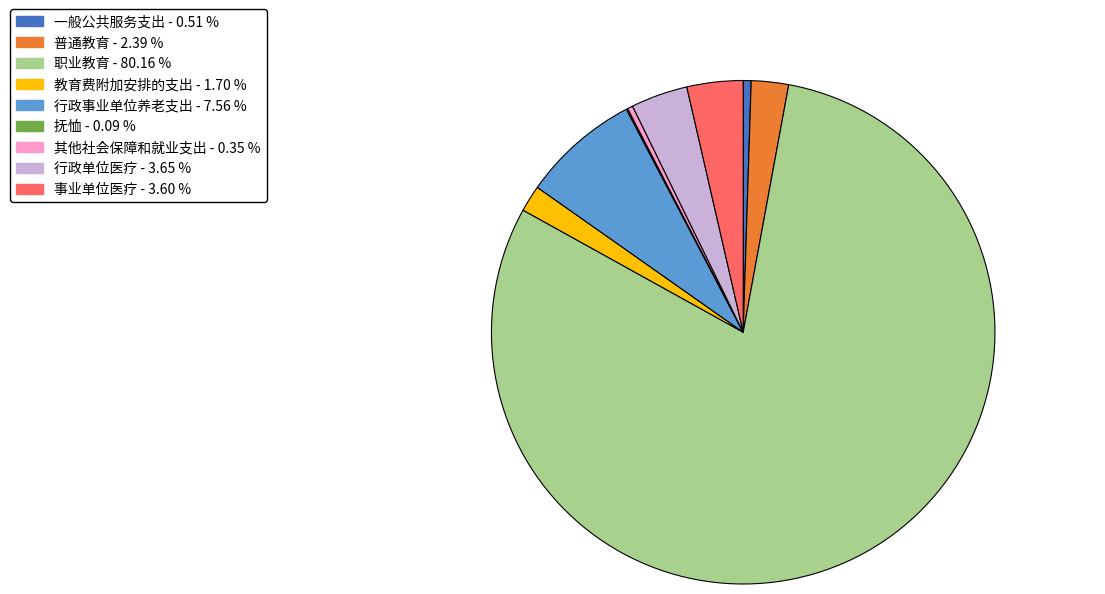

Do 其他社会保障和就业支出 and 事业单位医疗 together represent more than half of the pie?

No